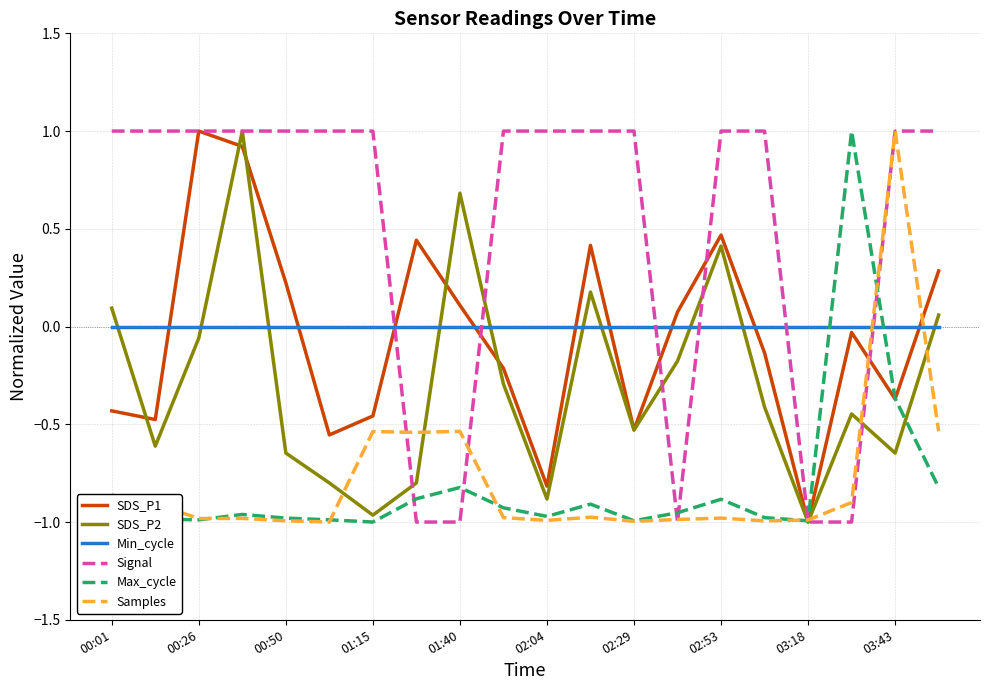

In SDS_P2, how many points are lower than both neighbors (excluding endpoints)?

6